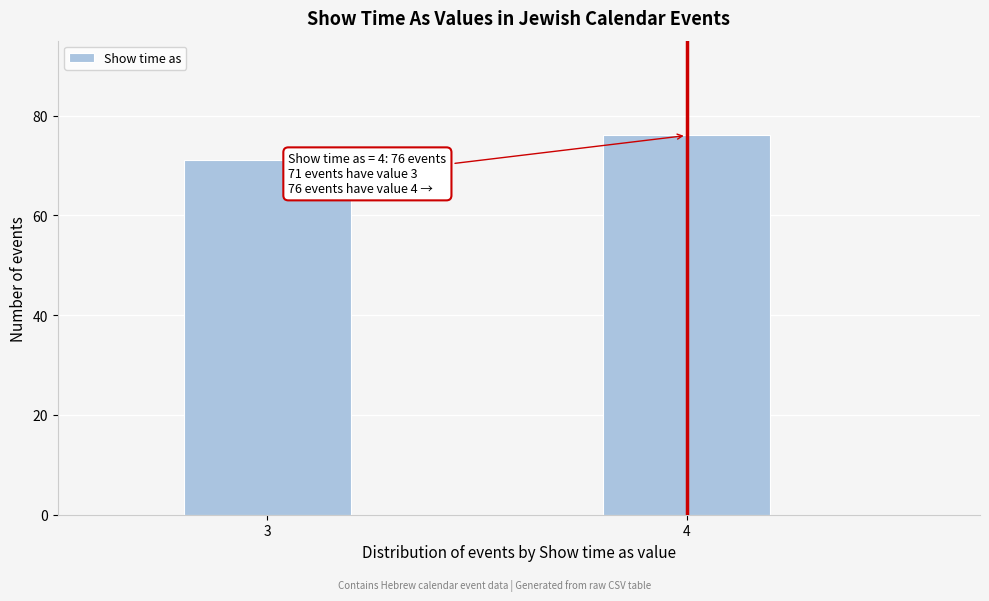

Reading left to right, list all the values displayed in this chart.

71	76